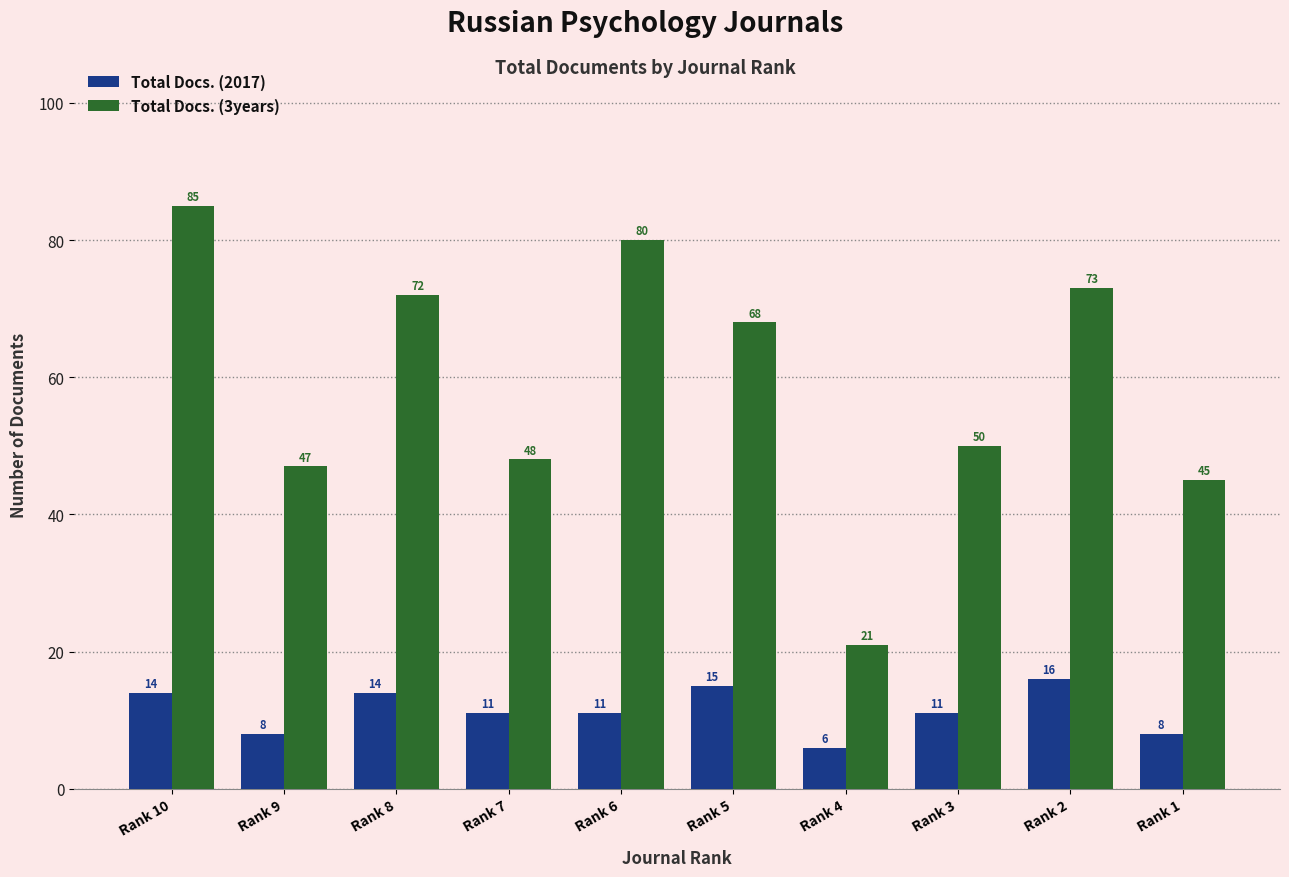

What is the difference between the highest and lowest values at Rank 5?

53